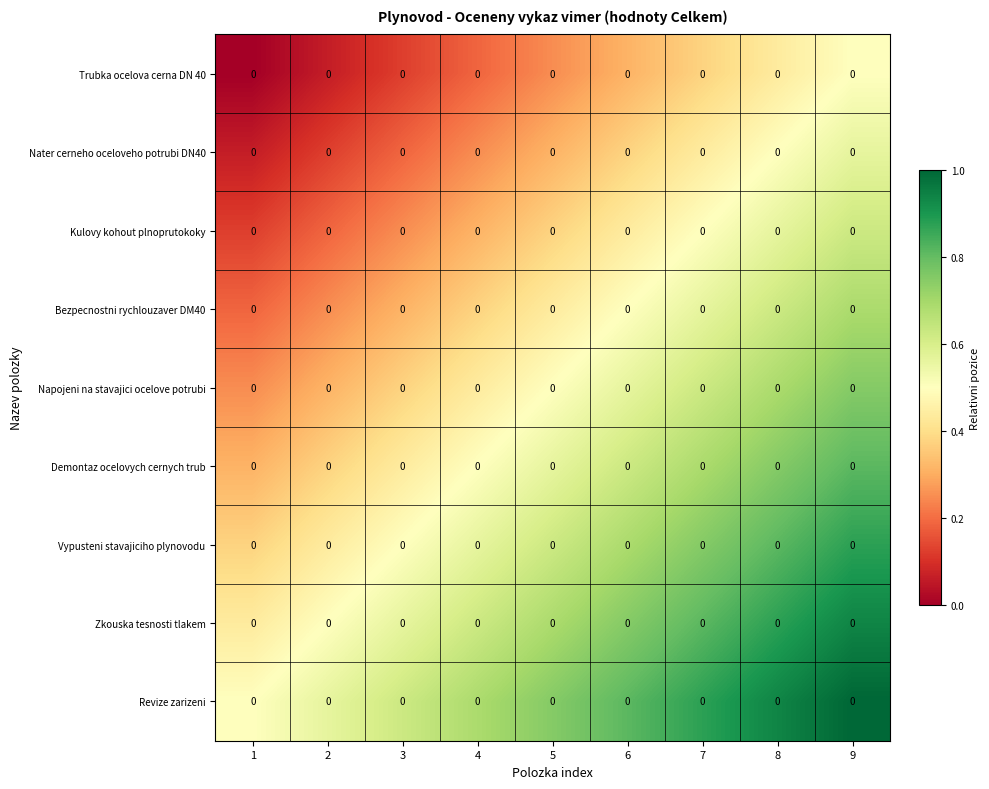

Is it true that Napojeni na stavajici ocelove potrubi equals 0.5 at 2?

False